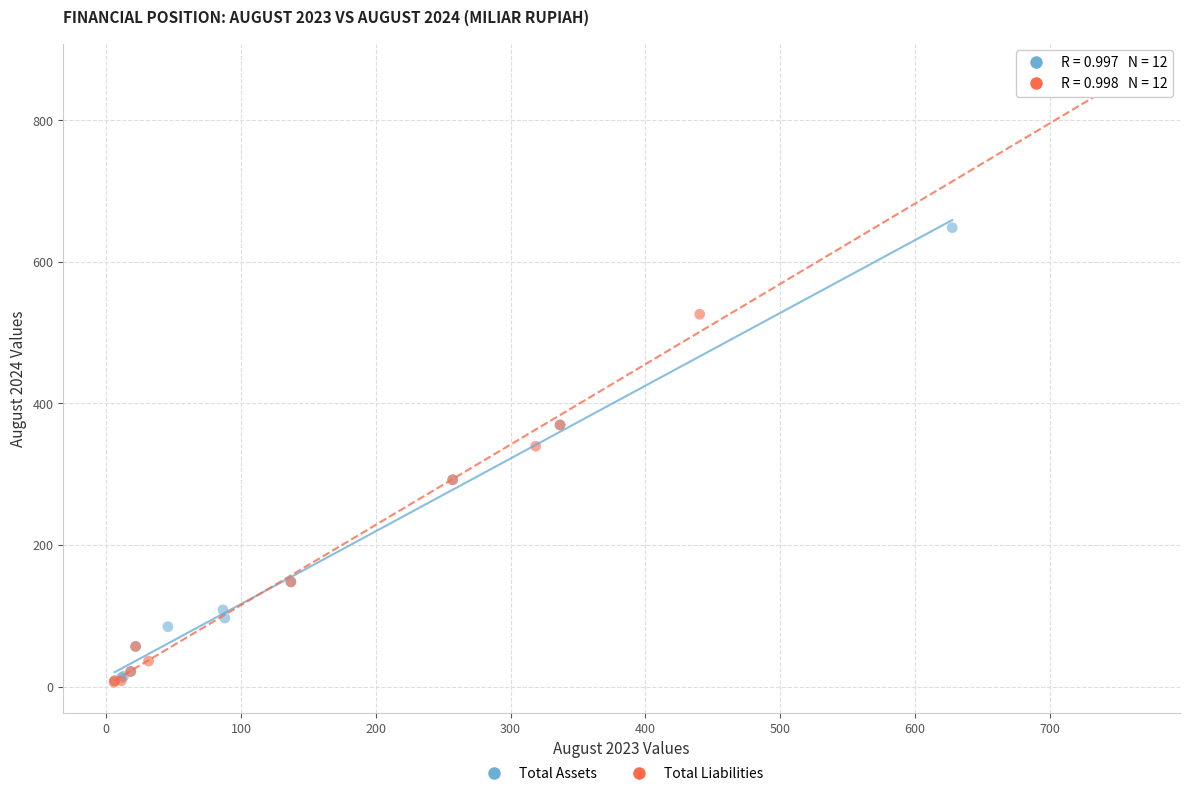

Which series reaches the maximum Y coordinate?

Total Liabilities